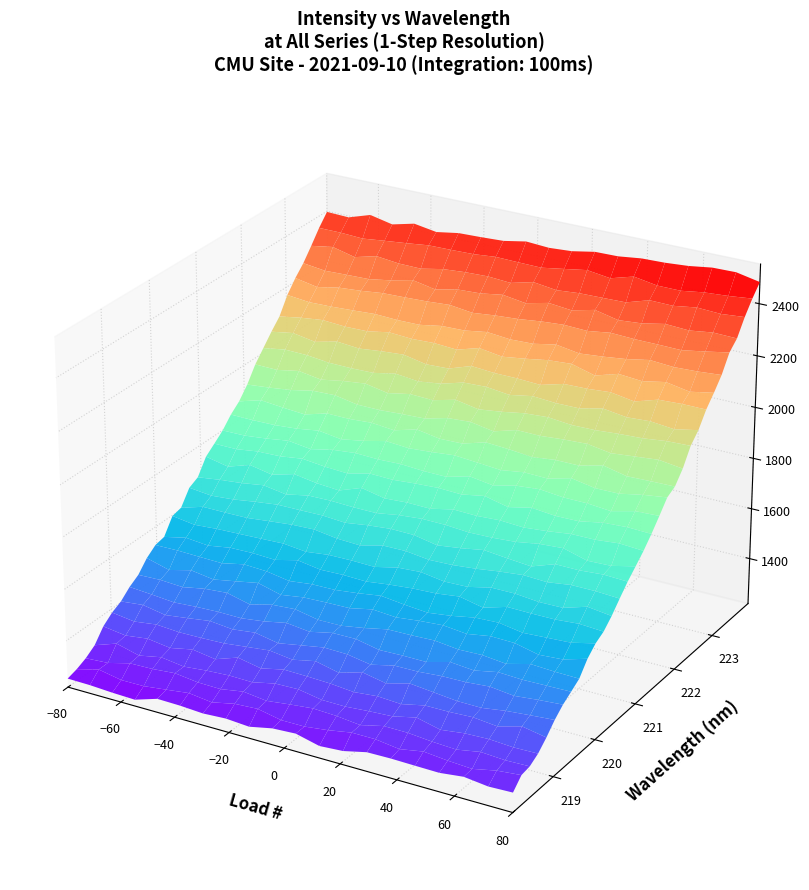

Reading right to left, list all the values displayed in this chart.

x_values: 31=224.0	30=223.8	29=223.6	28=223.4	27=223.2	26=223.0	25=222.8	24=222.6	23=222.5	22=222.3	21=222.1	20=221.9	19=221.7	18=221.5	17=221.3	16=221.1	15=220.9	14=220.7	13=220.5	12=220.4	11=220.2	10=220.0	9=219.8	8=219.6	7=219.4	6=219.2	5=219.0	4=218.8	3=218.6	2=218.4	y_values=218.3	x_values=218.1
y_values: 31=2449.8	30=2395.7	29=2344.1	28=2293.1	27=2244.4	26=2196.0	25=2148.6	24=2100.8	23=2055.0	22=2009.6	21=1966.5	20=1923.3	19=1880.1	18=1842.1	17=1804.1	16=1764.7	15=1725.2	14=1689.4	13=1653.3	12=1618.7	11=1584.4	10=1551.0	9=1519.2	8=1488.2	7=1458.6	6=1429.2	5=1400.2	4=1373.3	3=1347.3	2=1320.4	y_values=1295.7	x_values=1273.0